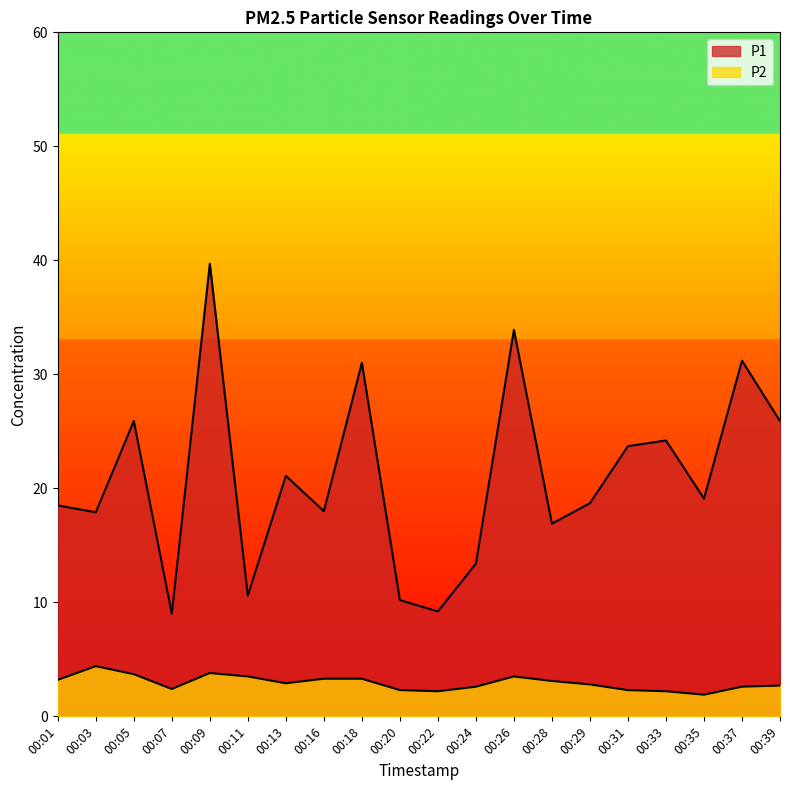

What is the difference between the maximum and minimum values in the P1 series?

30.7